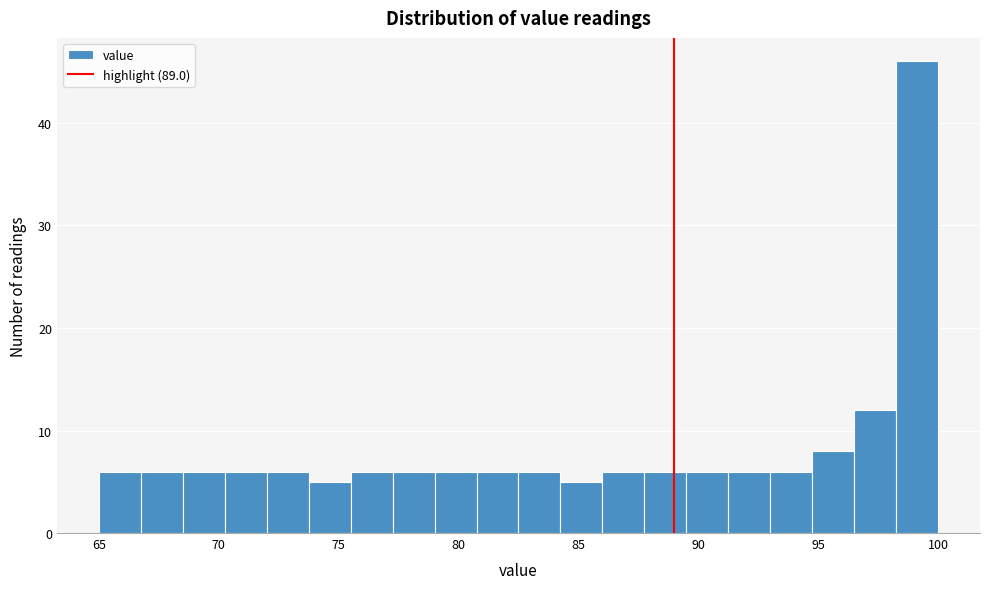

Read against the x-axis, roughly where is the centre of the tallest bar?

99.0